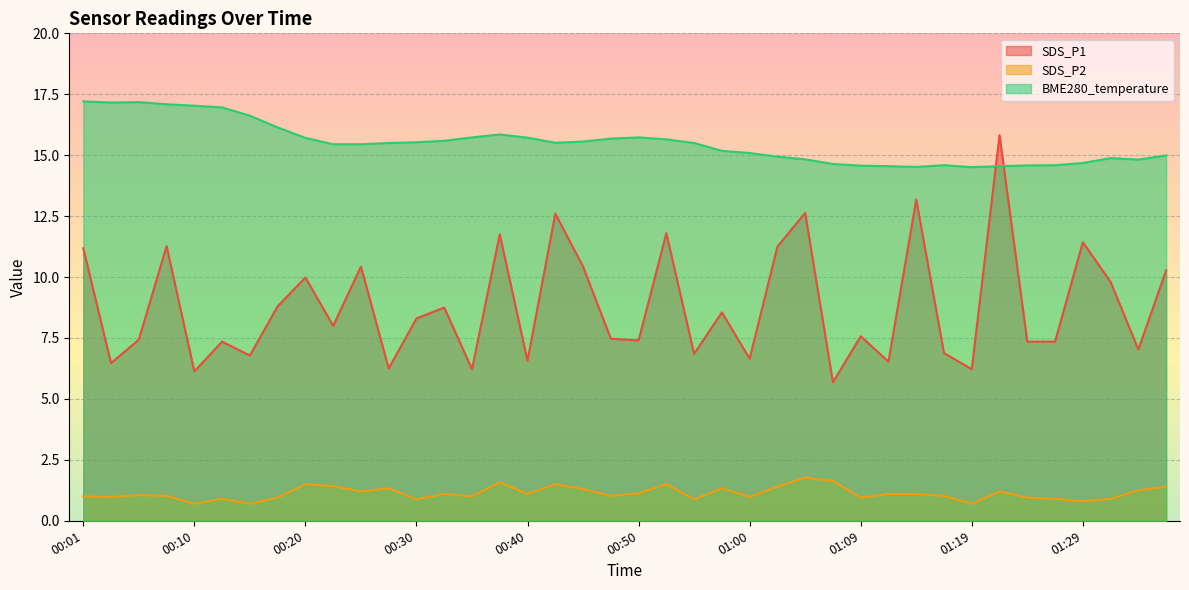

Read the SDS_P2 value at 00:50.

1.1